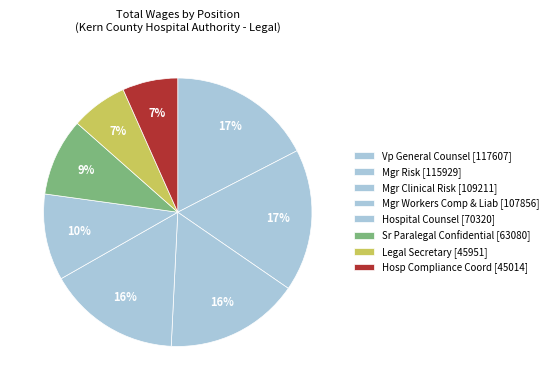

How many segments does this pie chart have?

8